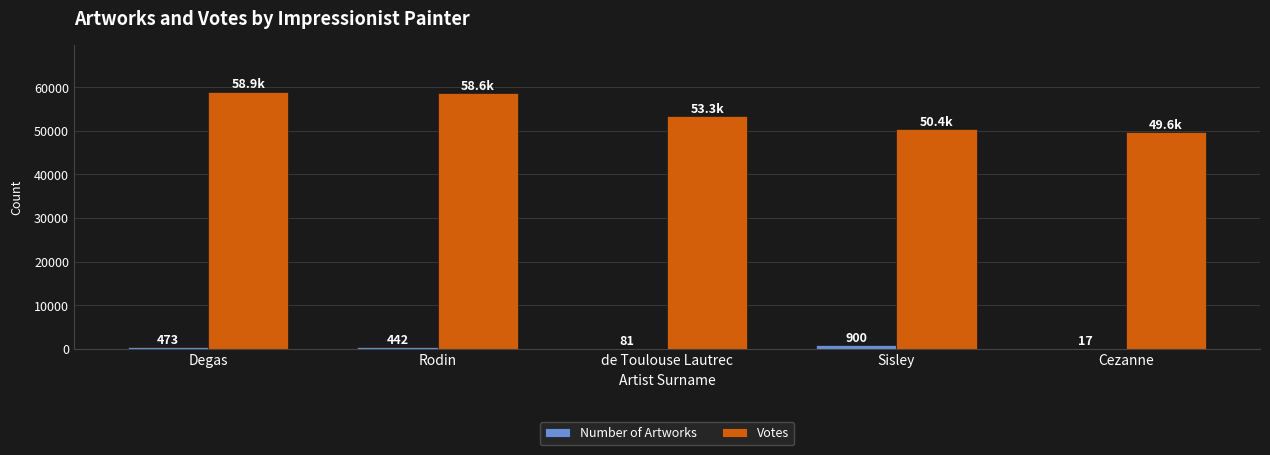

What is the highest value of the Number of Artworks series?

900